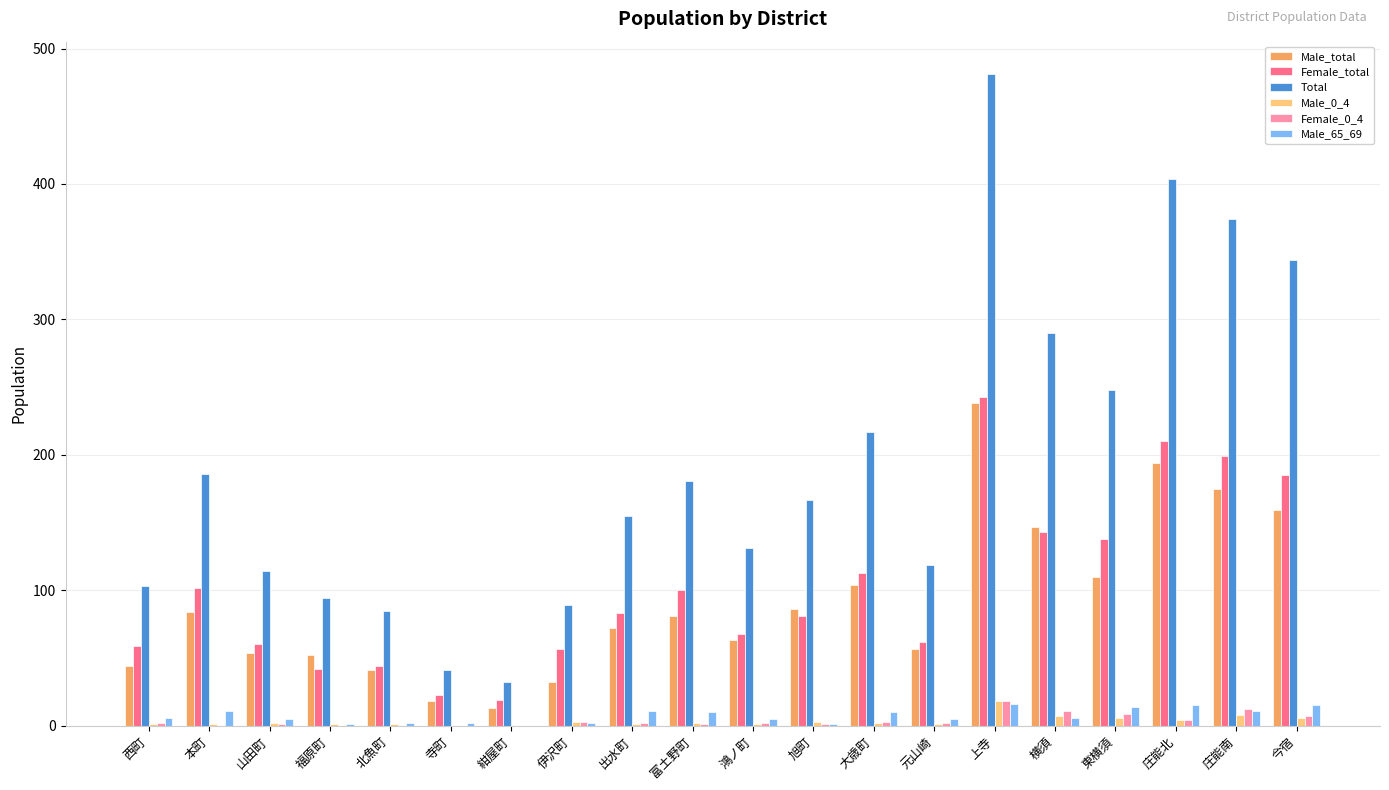

What is the sum of all Male_total values?

1824